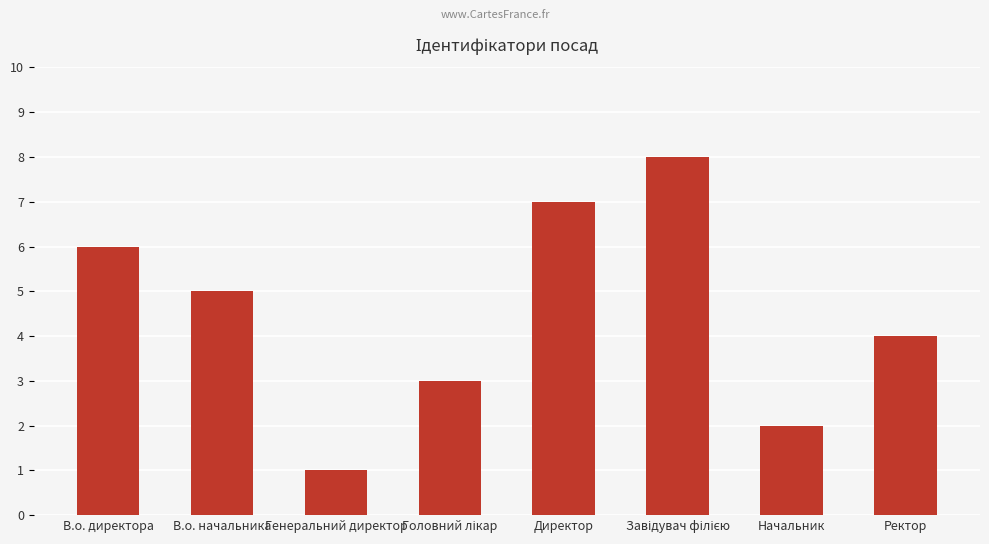

Reading right to left, list all the values displayed in this chart.

4	2	8	7	3	1	5	6